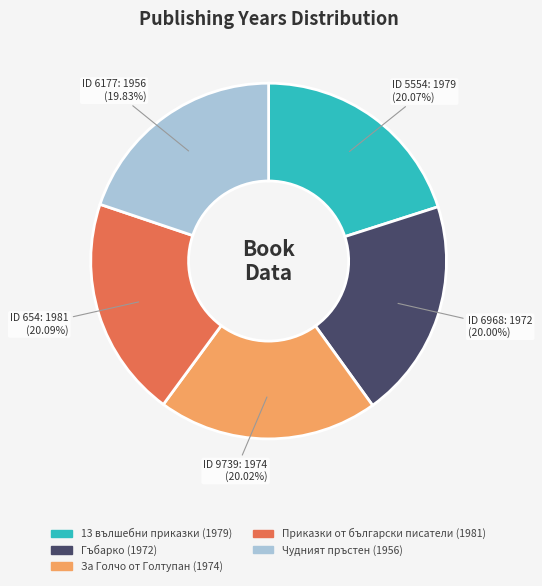

Approximately how many times larger is the value at 13 вълшебни приказки (1979) compared to Гъбарко (1972)?

1.0